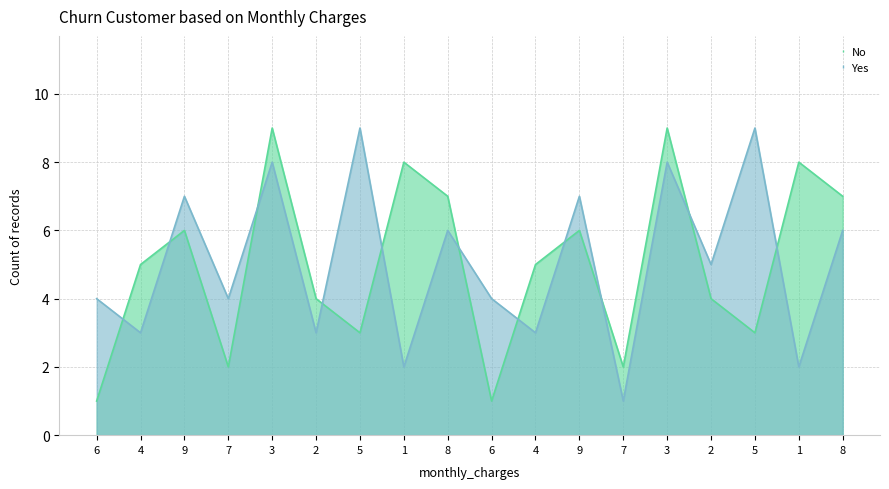

The No series shows 4 at 2. True or false?

True